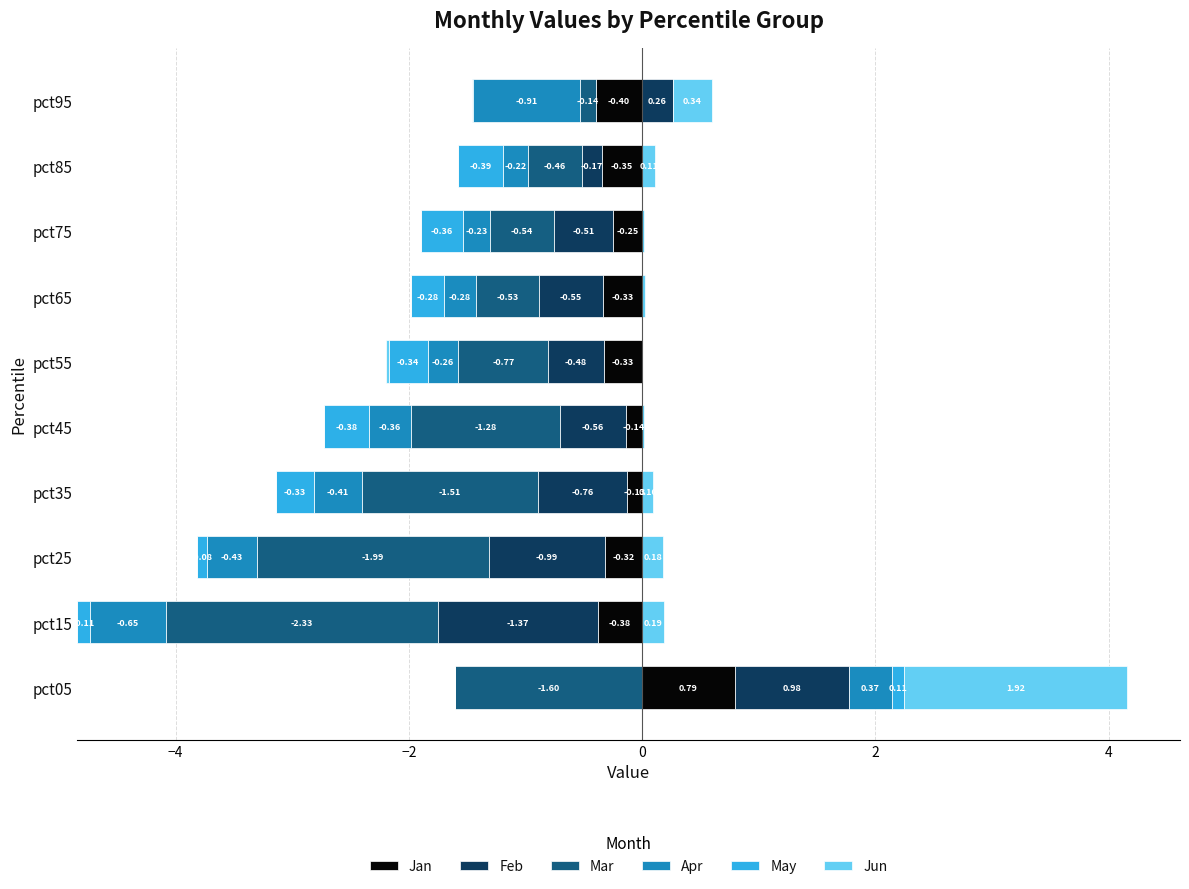

Is the value of Feb at pct85 greater than the value of Jan at pct25?

No